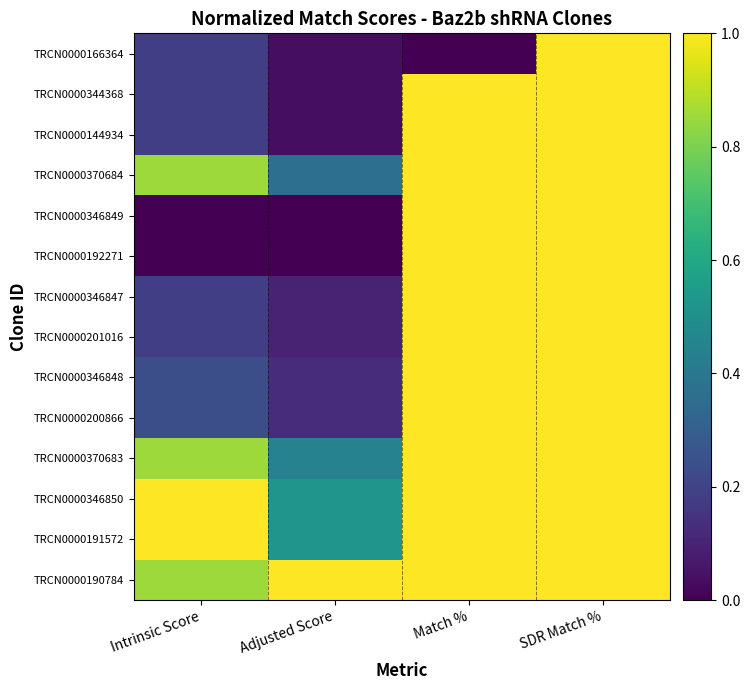

Reading left to right, transcribe all the data shown in this chart.

TRCN0000190784: Intrinsic Score=0.9	Adjusted Score=1.0	Match %=1.0	SDR Match %=1.0
TRCN0000191572: Intrinsic Score=1.0	Adjusted Score=0.5	Match %=1.0	SDR Match %=1.0
TRCN0000346850: Intrinsic Score=1.0	Adjusted Score=0.5	Match %=1.0	SDR Match %=1.0
TRCN0000370683: Intrinsic Score=0.9	Adjusted Score=0.4	Match %=1.0	SDR Match %=1.0
TRCN0000200866: Intrinsic Score=0.2	Adjusted Score=0.1	Match %=1.0	SDR Match %=1.0
TRCN0000346848: Intrinsic Score=0.2	Adjusted Score=0.1	Match %=1.0	SDR Match %=1.0
TRCN0000201016: Intrinsic Score=0.2	Adjusted Score=0.1	Match %=1.0	SDR Match %=1.0
TRCN0000346847: Intrinsic Score=0.2	Adjusted Score=0.1	Match %=1.0	SDR Match %=1.0
TRCN0000192271: Intrinsic Score=0.0	Adjusted Score=0.0	Match %=1.0	SDR Match %=1.0
TRCN0000346849: Intrinsic Score=0.0	Adjusted Score=0.0	Match %=1.0	SDR Match %=1.0
TRCN0000370684: Intrinsic Score=0.9	Adjusted Score=0.4	Match %=1.0	SDR Match %=1.0
TRCN0000144934: Intrinsic Score=0.2	Adjusted Score=0.0	Match %=1.0	SDR Match %=1.0
TRCN0000344368: Intrinsic Score=0.2	Adjusted Score=0.0	Match %=1.0	SDR Match %=1.0
TRCN0000166364: Intrinsic Score=0.2	Adjusted Score=0.0	Match %=0.0	SDR Match %=1.0